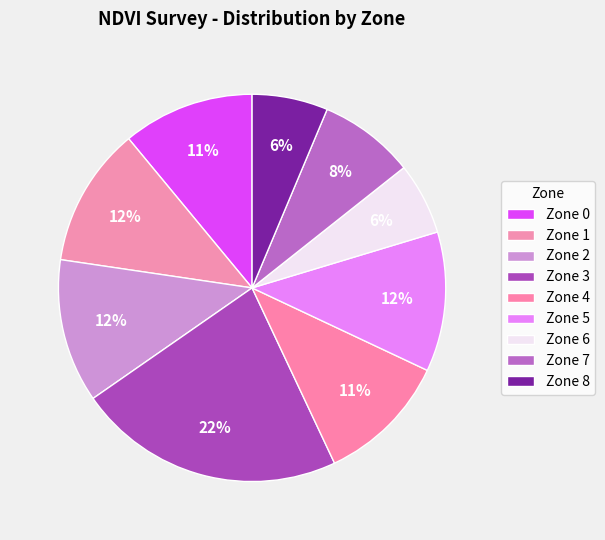

To the nearest percent, what is the average slice percentage?

11%